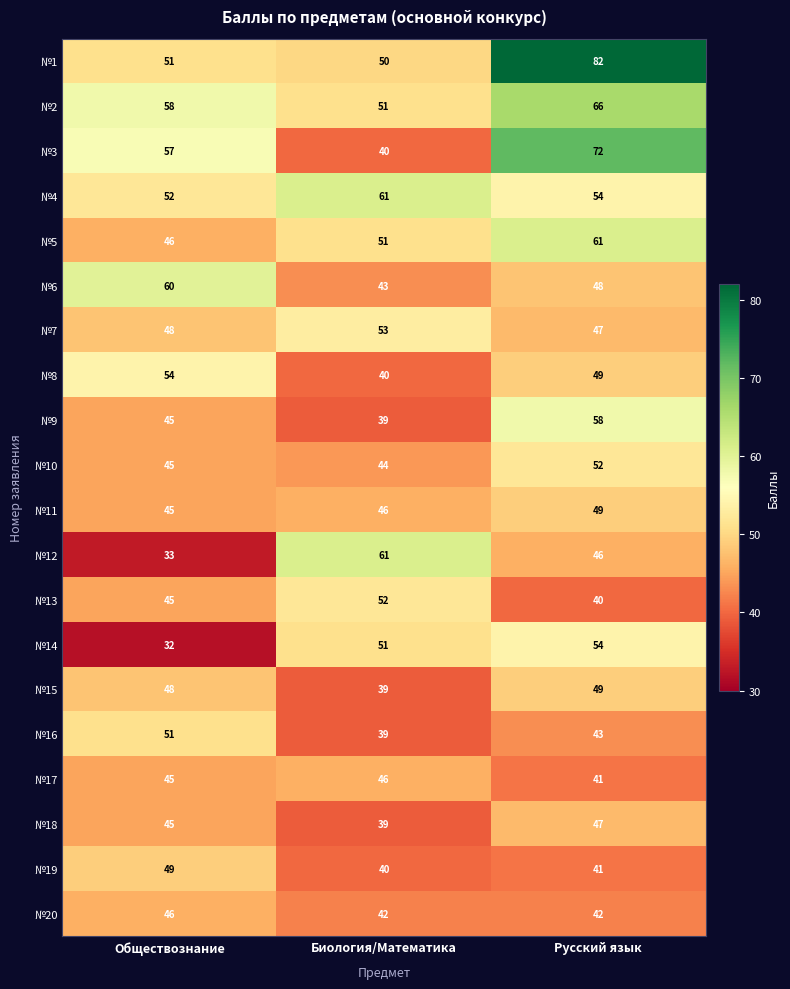

What is the difference between the maximum and minimum values in the №14 series?

22